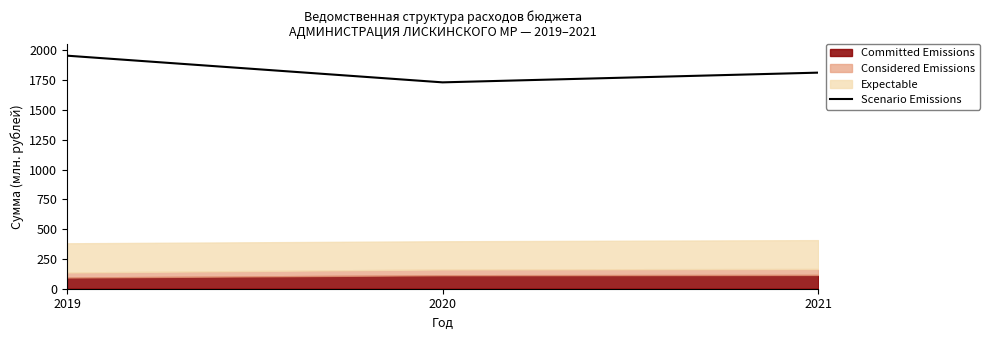

How many data points are above 1813?

2